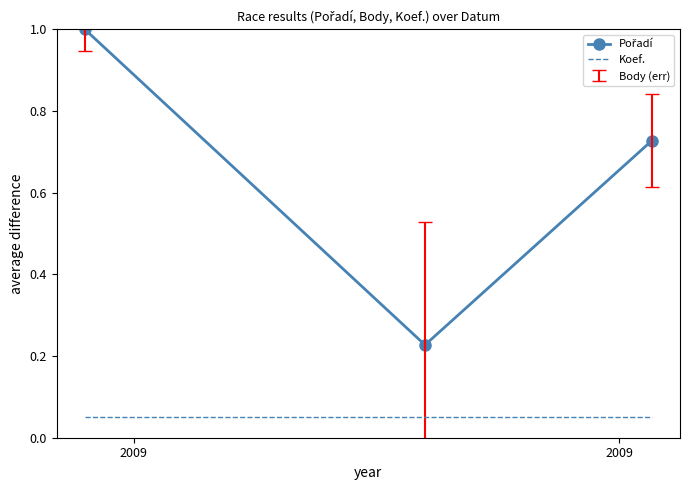

At how many categories does at least one series exceed 0?

3